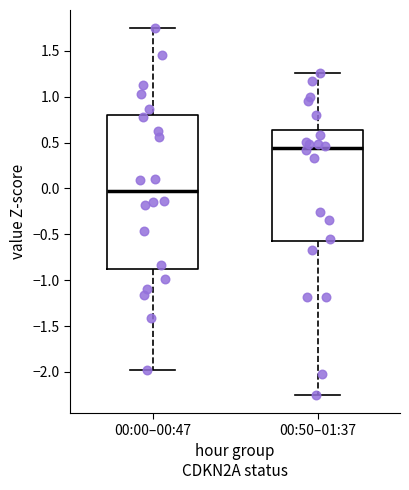

Which box has the lowest median line?

00:00–00:47